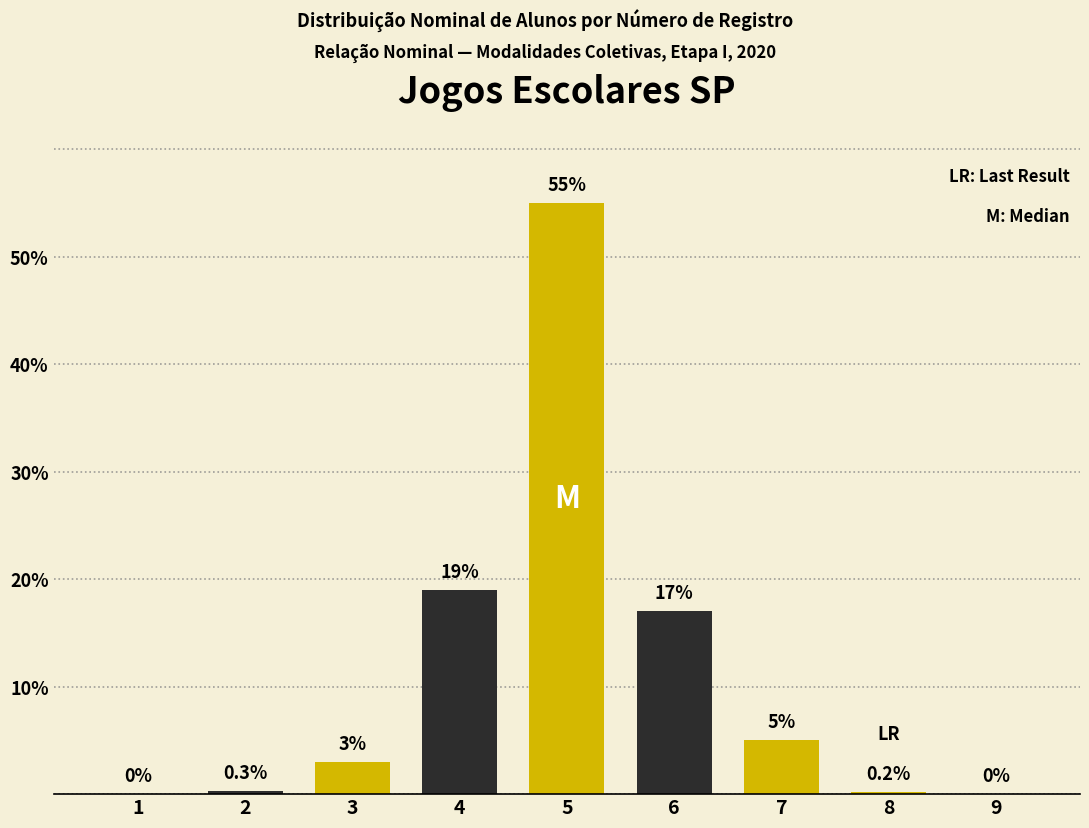

Reading left to right, list all the values displayed in this chart.

1=0.0	2=0.3	3=3.0	4=19.0	5=55.0	6=17.0	7=5.0	8=0.2	9=0.0